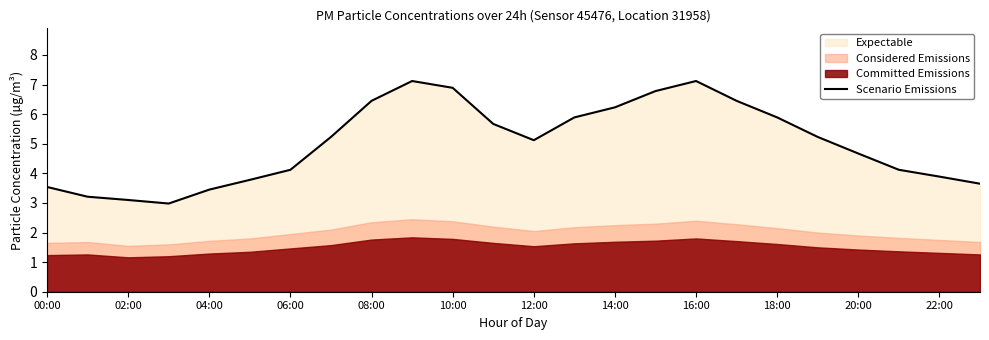

Is it true that Scenario Emissions equals 4.0 at 18:00?

False